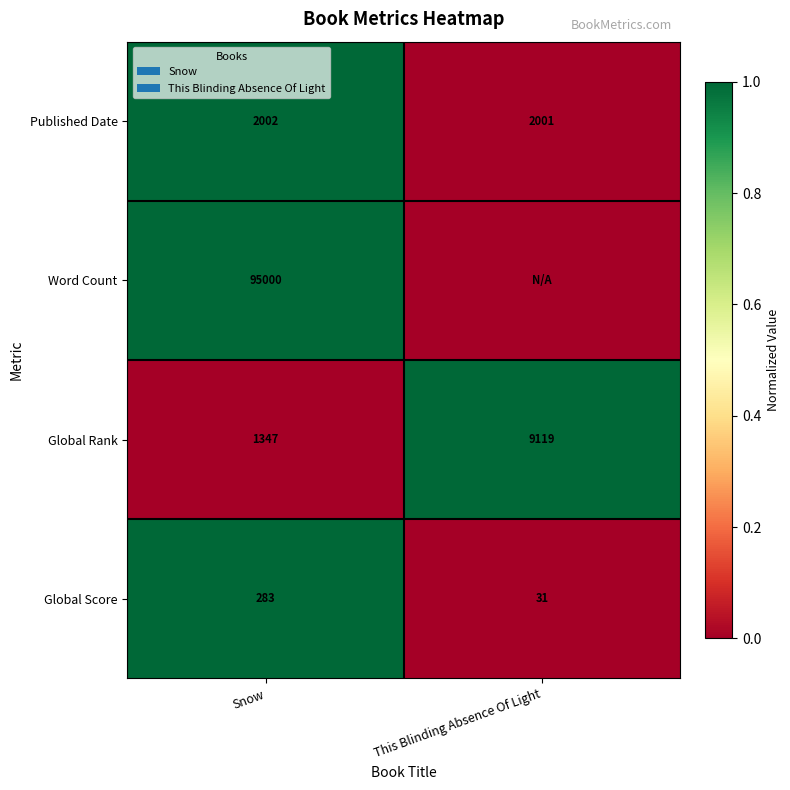

What is the difference between the highest and lowest values at Snow?

94717